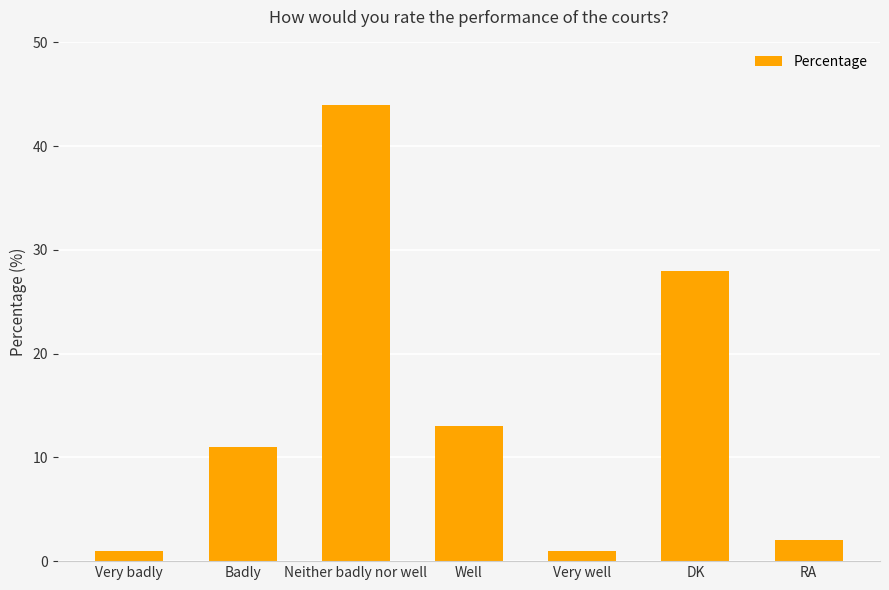

What is the ratio of the value at Well to the value at RA?

6.5